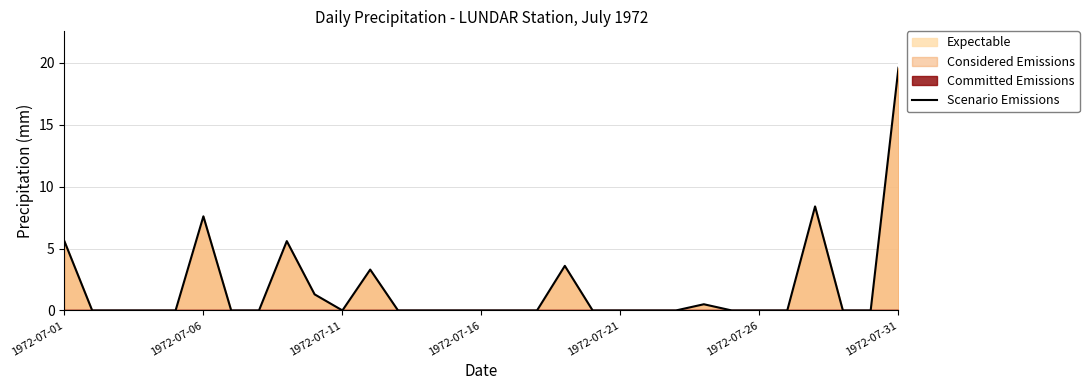

The Scenario Emissions series shows -6.5 at 1972-07-21. True or false?

False